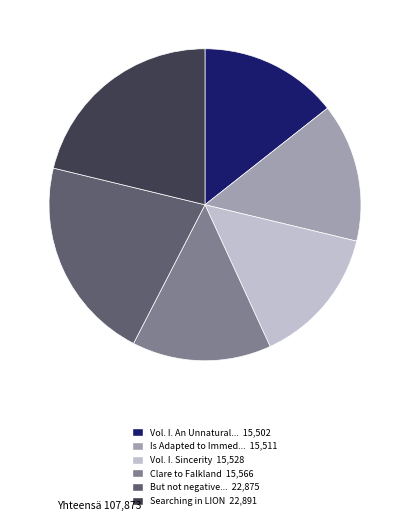

Is the sum of Clare to Falkland 15,566 and Vol. I. An Unnatural... 15,502 greater than half?

No